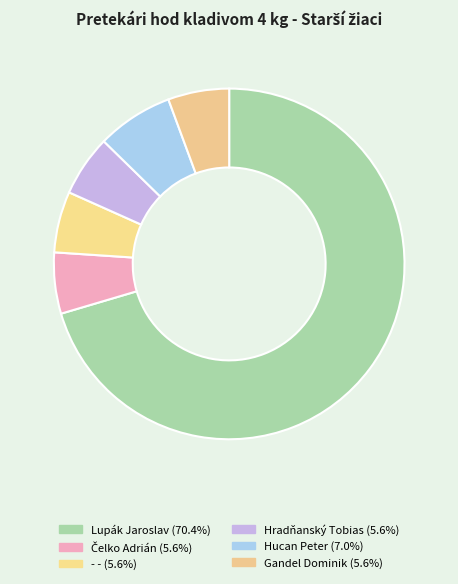

Do Lupák Jaroslav and Gandel Dominik together represent more than half of the pie?

Yes